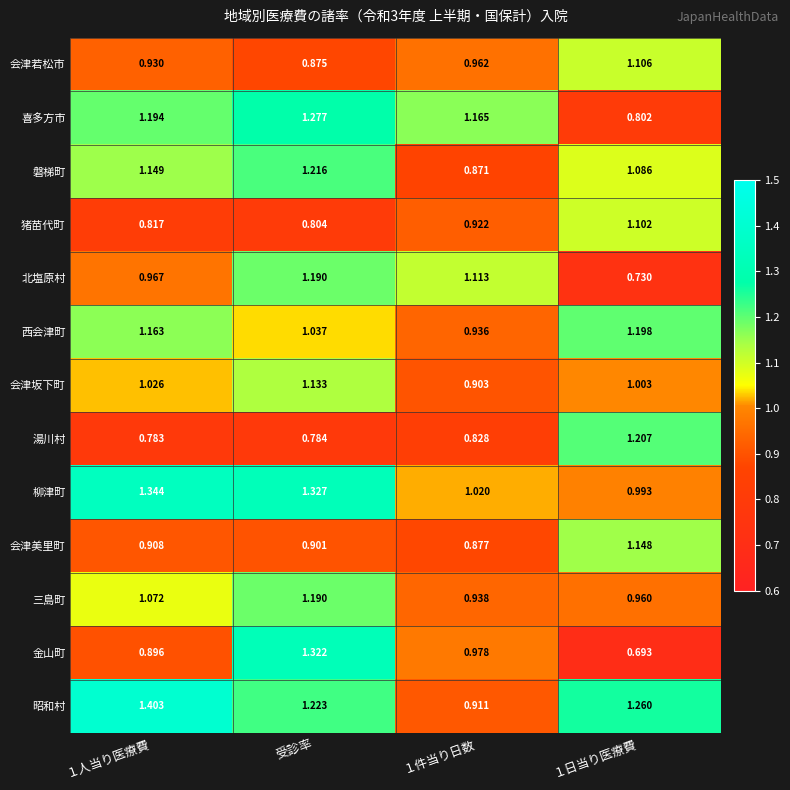

What is the total value across all series at 受診率?

14.3